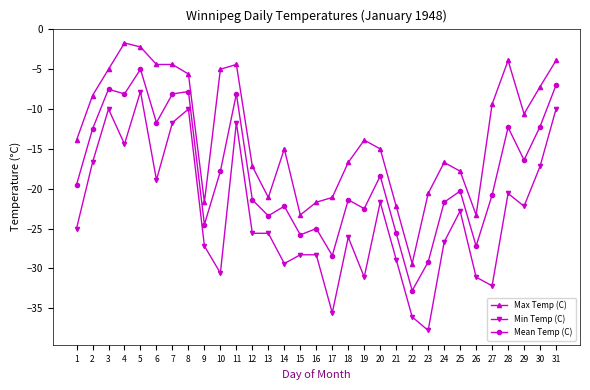

Count the number of data series in this chart.

3